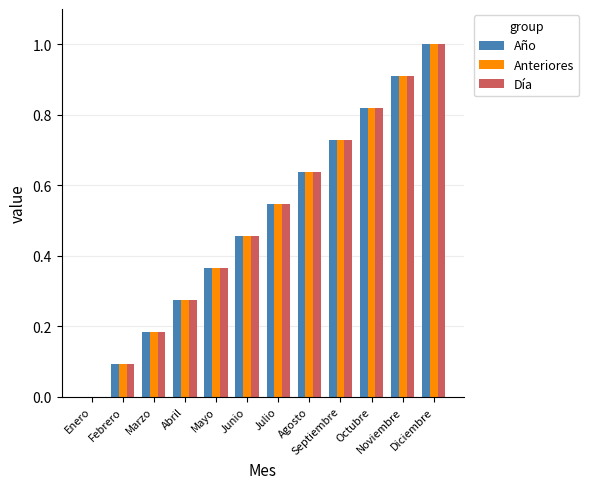

At which label is Día closest to 0?

Enero